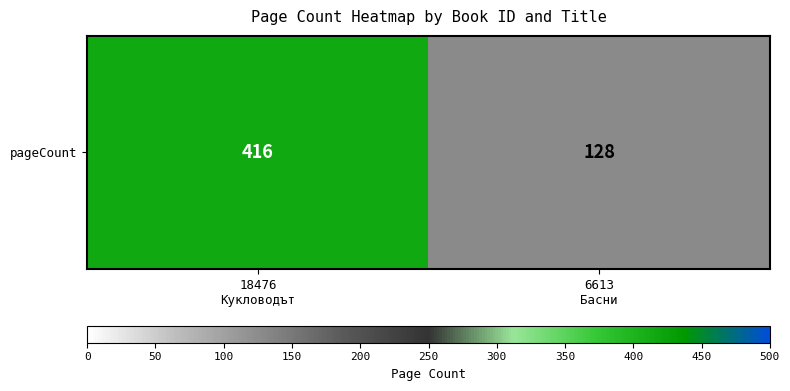

Reading left to right, list all the values displayed in this chart.

416	128